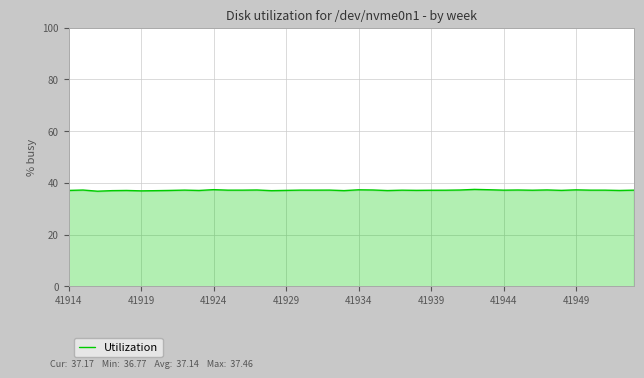

What is the greatest value displayed?

37.5